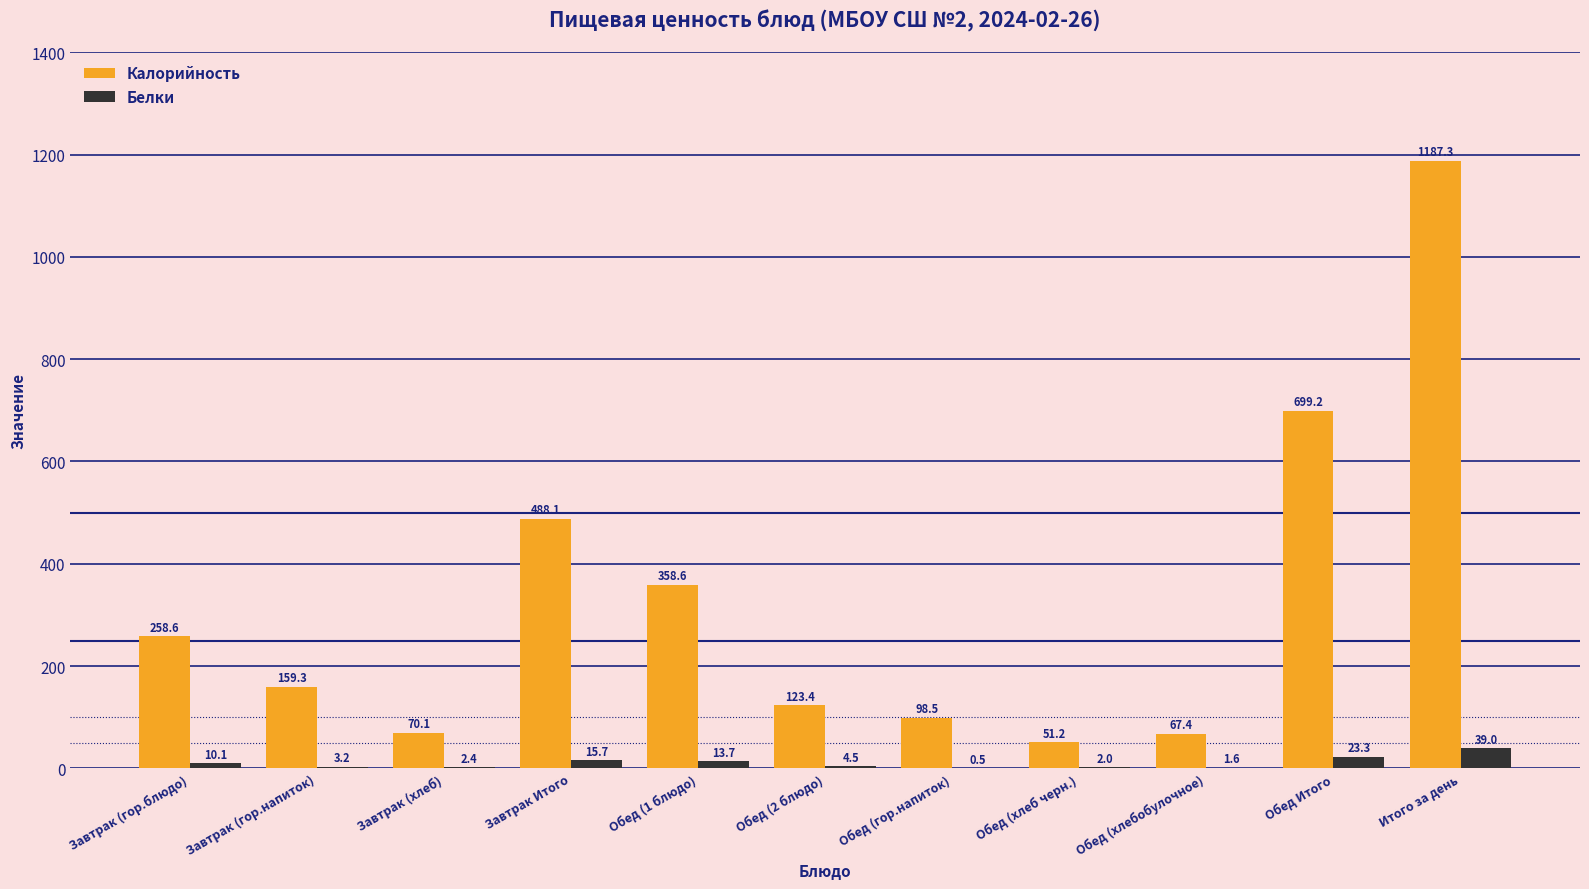

Read the Калорийность value at Завтрак Итого.

488.1